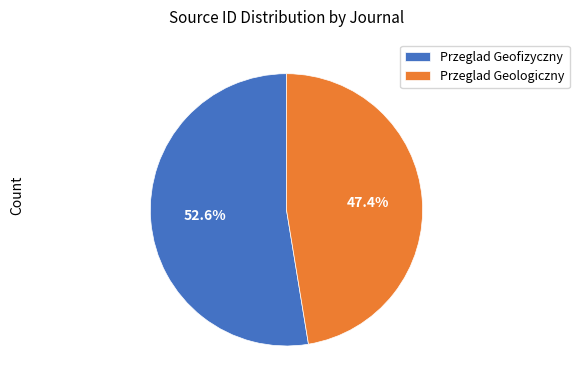

What is the ratio of the value at Przeglad Geologiczny to the value at Przeglad Geofizyczny?

0.9